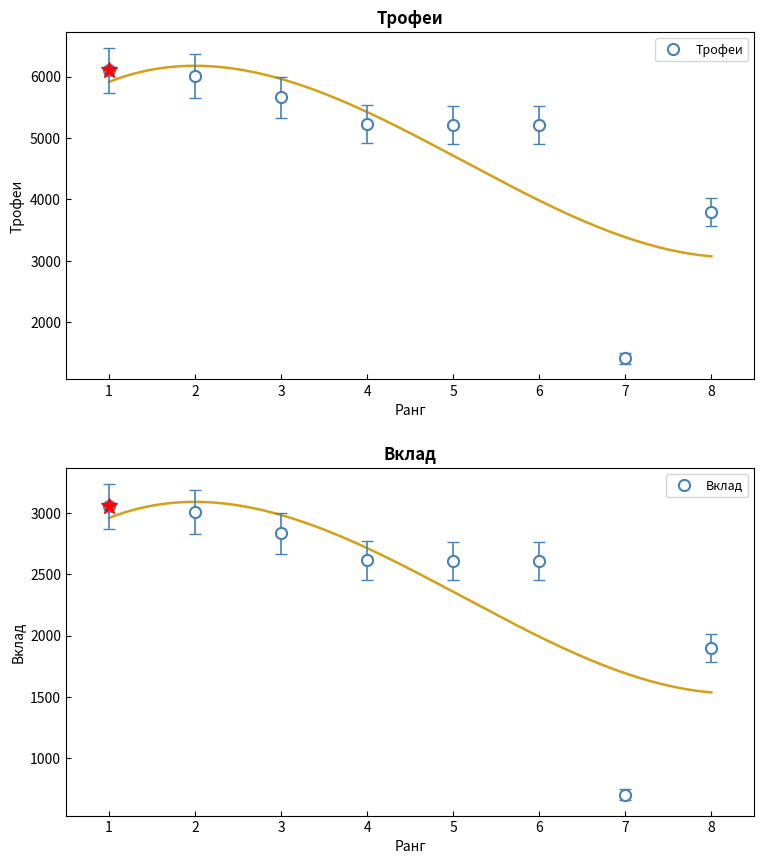

The value of Трофеи at 8 is 5415. True or false?

False